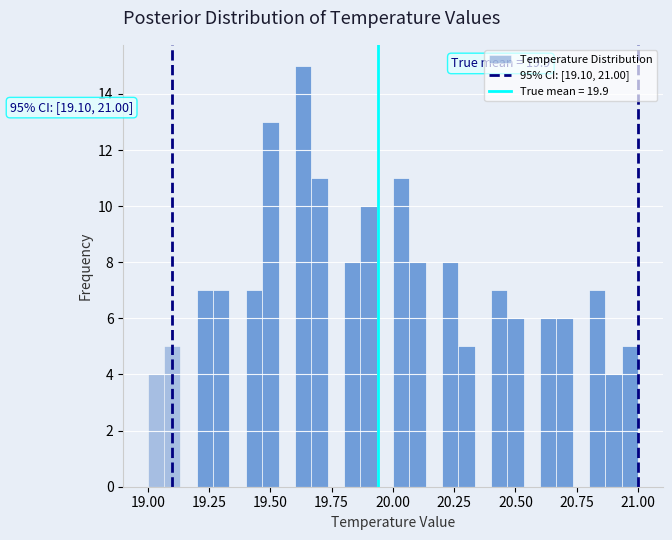

Around what value on the x-axis is the tallest bar? Give the approximate position of its centre, as read against the axis.

19.65